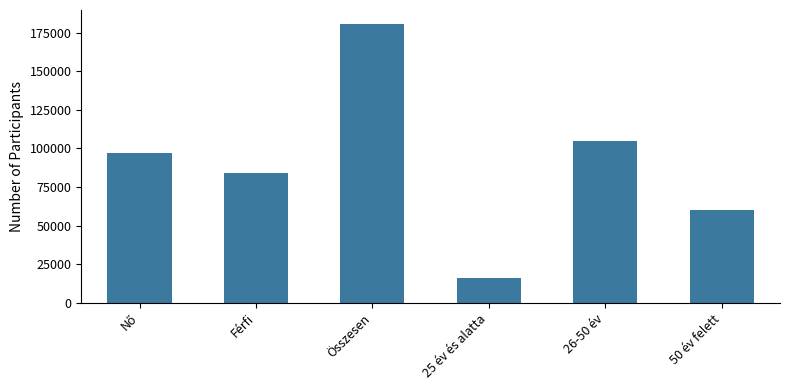

Reading left to right, transcribe all the data shown in this chart.

96765.7	83887.5	180653.2	15782.4	104923.7	59947.1